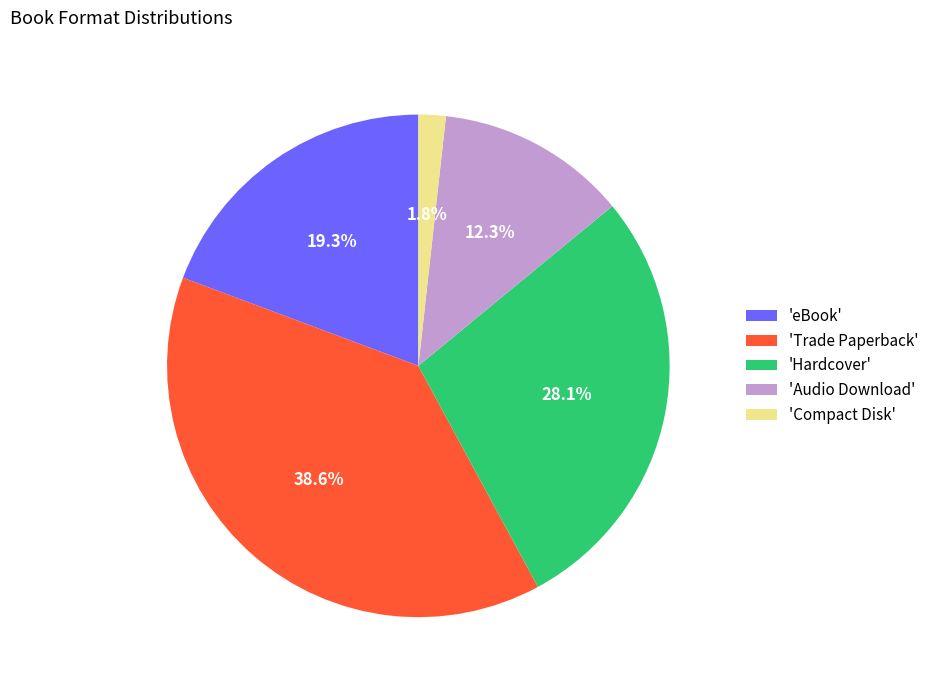

How many segments does this pie chart have?

5